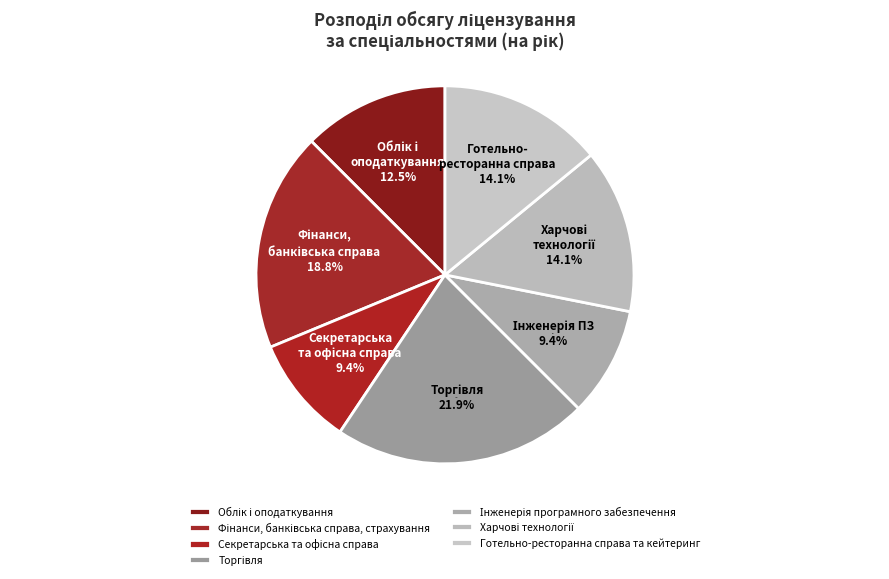

What is the ratio of the value at Облік і оподаткування to the value at Торгівля?

0.6